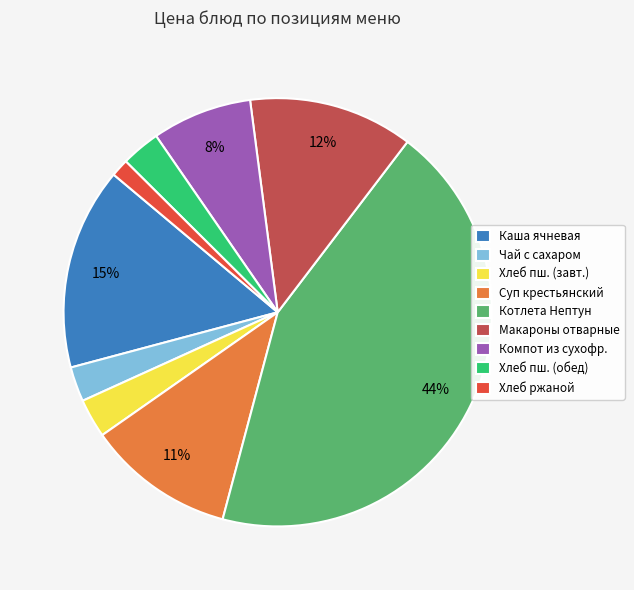

To the nearest percent, what is the combined percentage of Компот из сухофр. and Макароны отварные?

20%